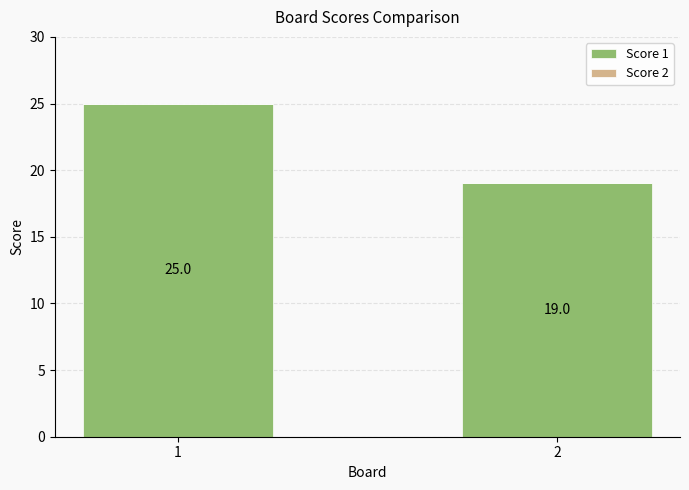

List the labels in order of value, smallest first.

2, 1